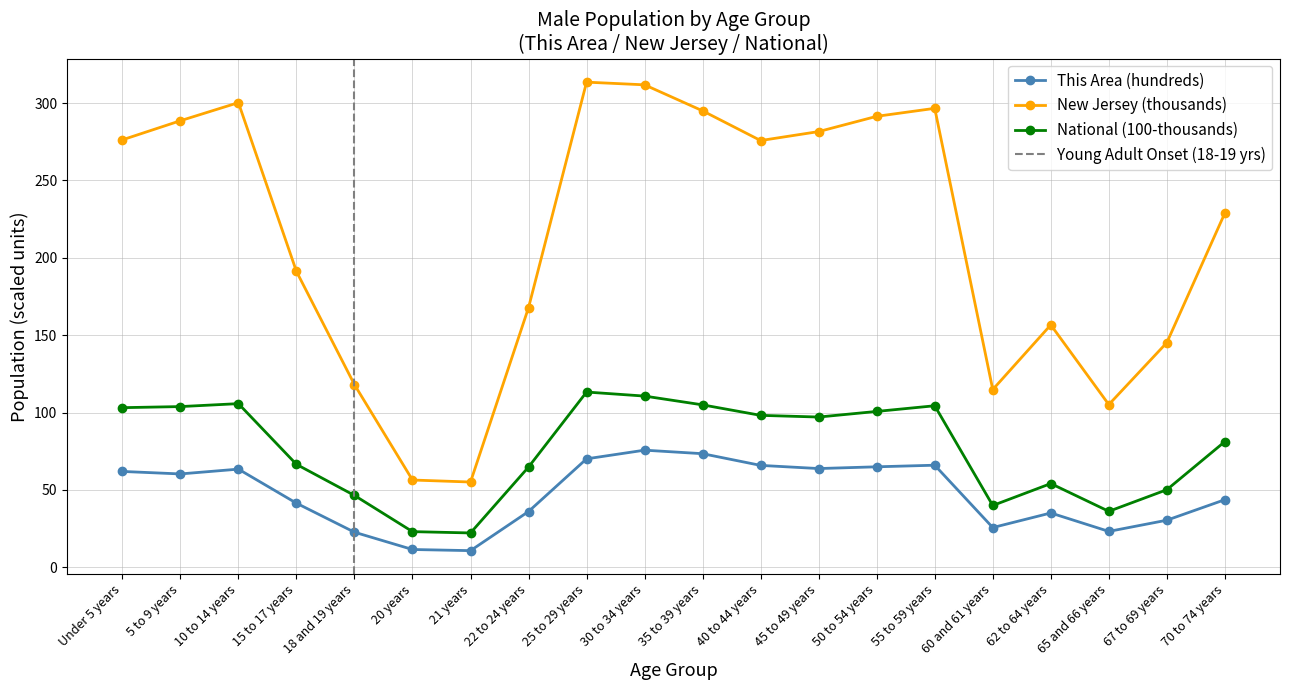

Which series changed the most between 15 to 17 years and 45 to 49 years?

New Jersey